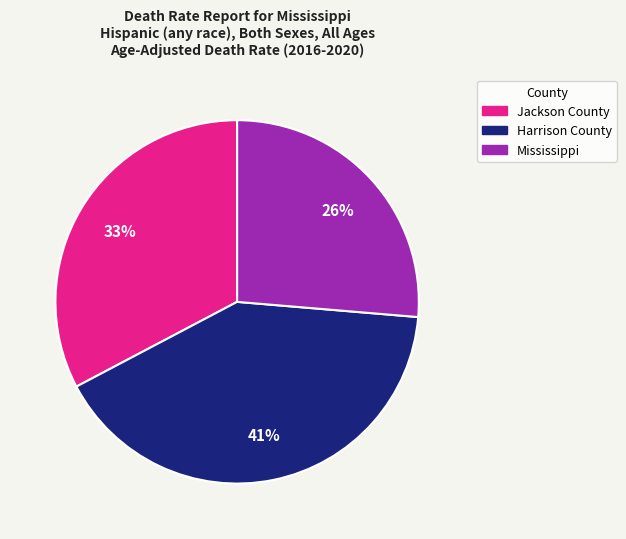

Approximately how many times larger is the value at Jackson County compared to Harrison County?

0.8